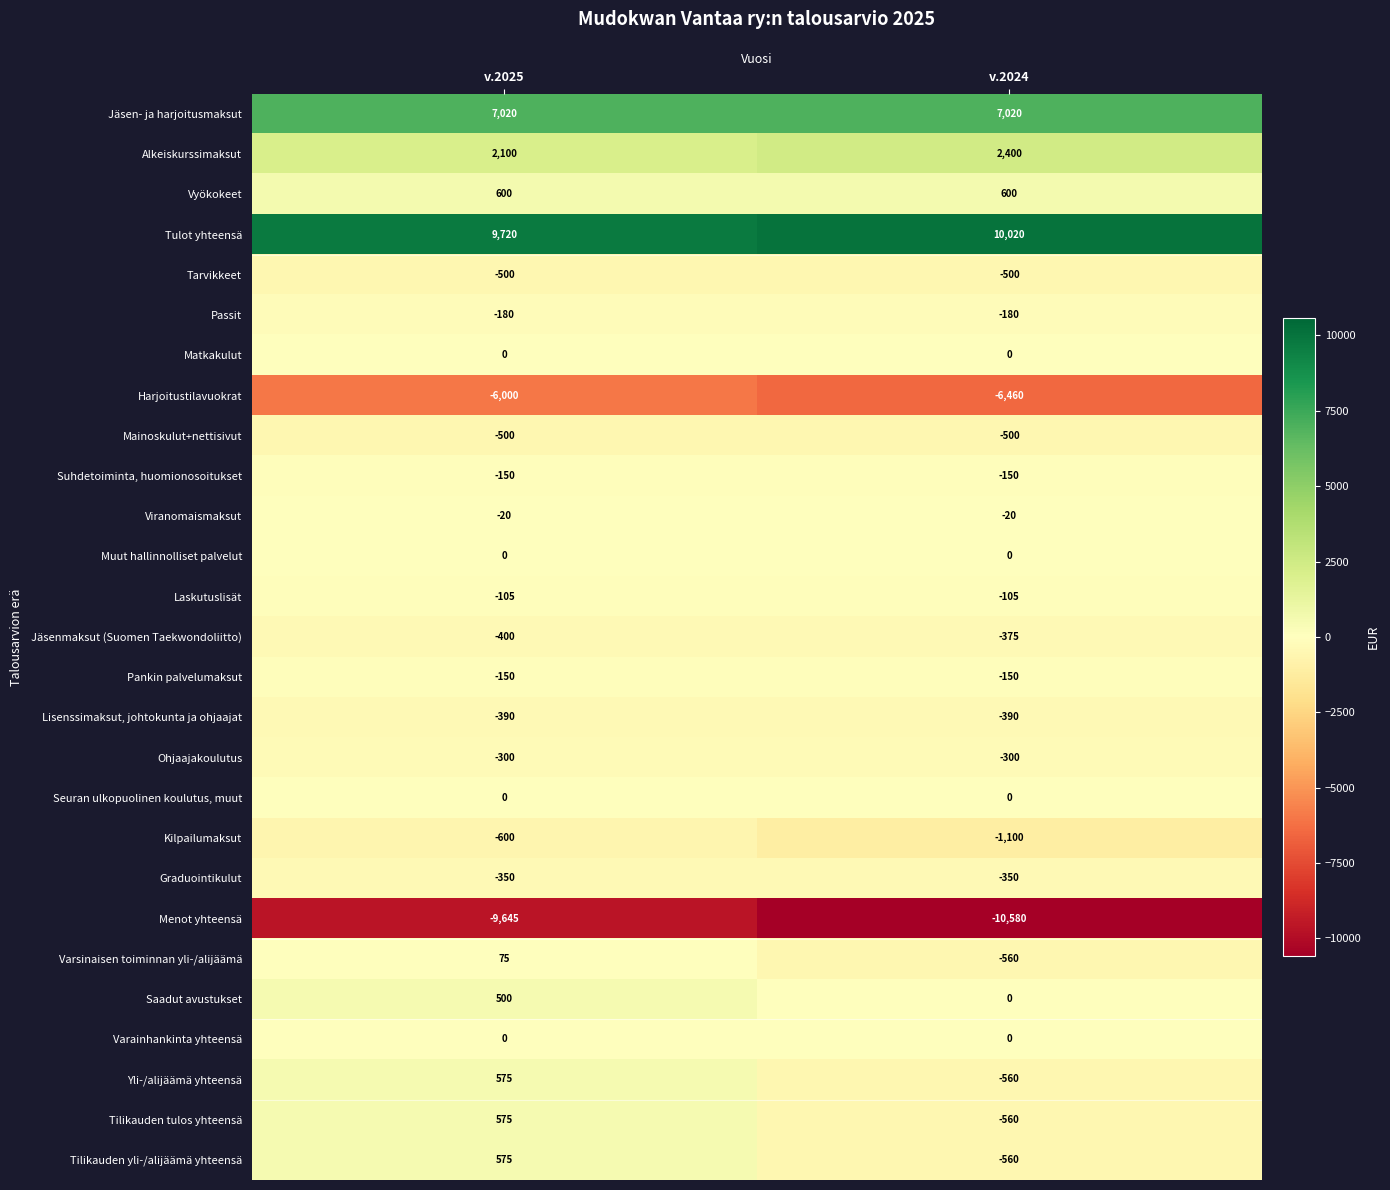

Is it true that Viranomaismaksut equals -20 at v.2024?

True